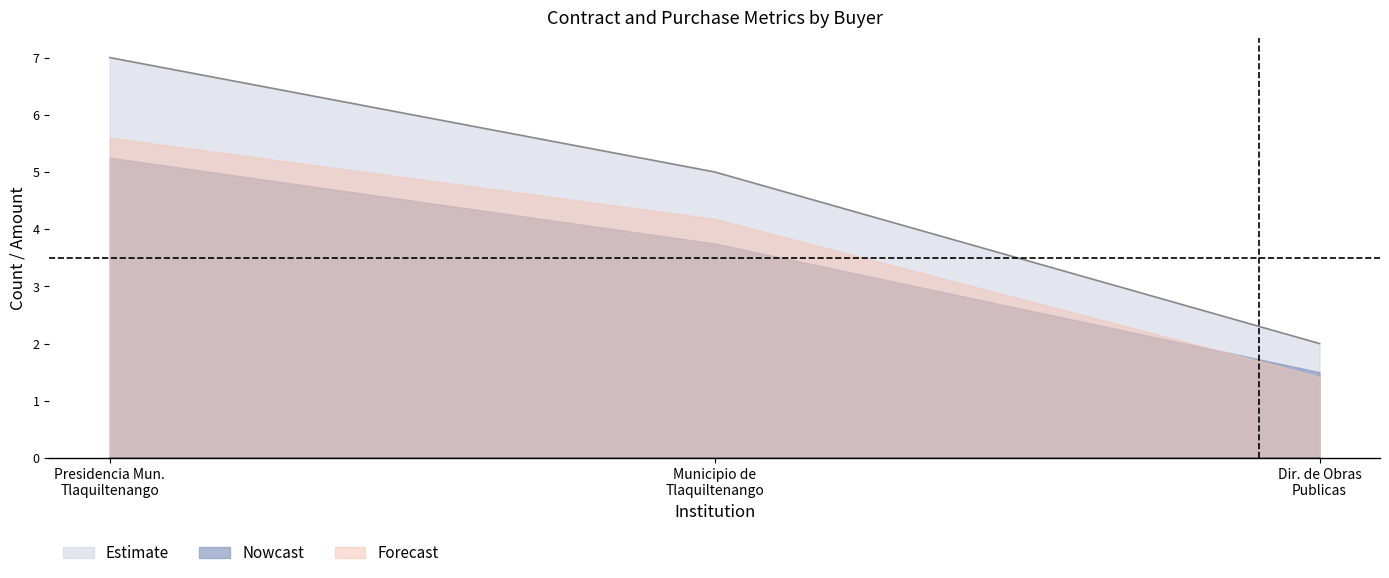

What are all the series names shown in the legend?

Estimate, Nowcast, Forecast